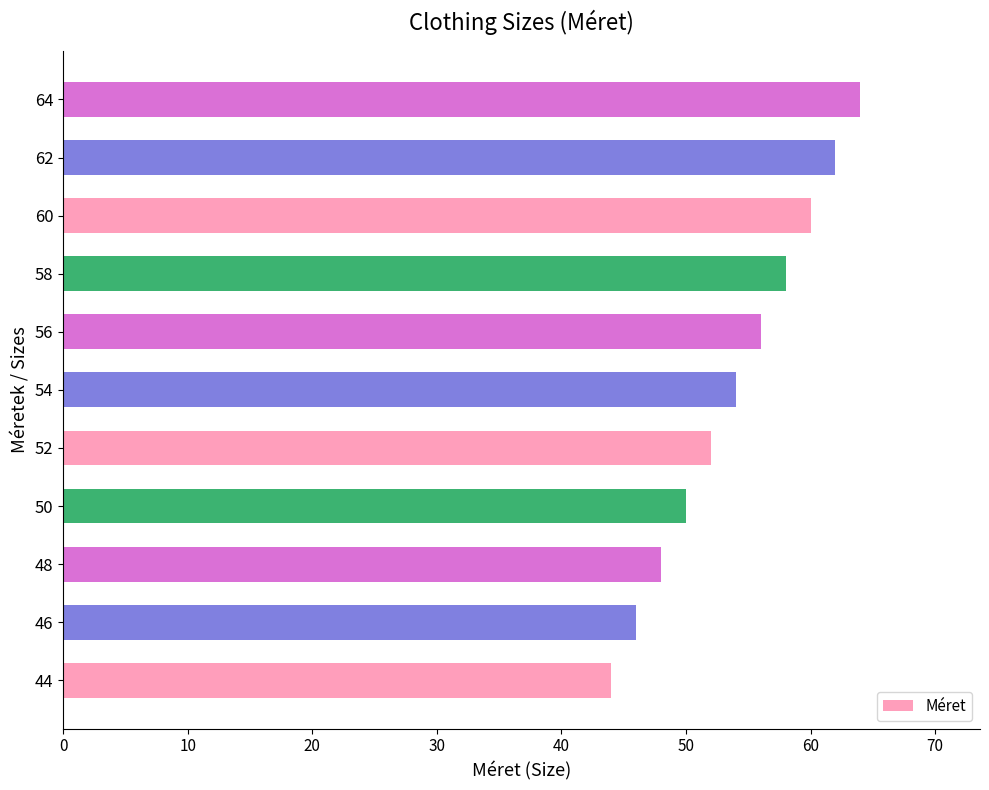

How many bars are there in total?

11